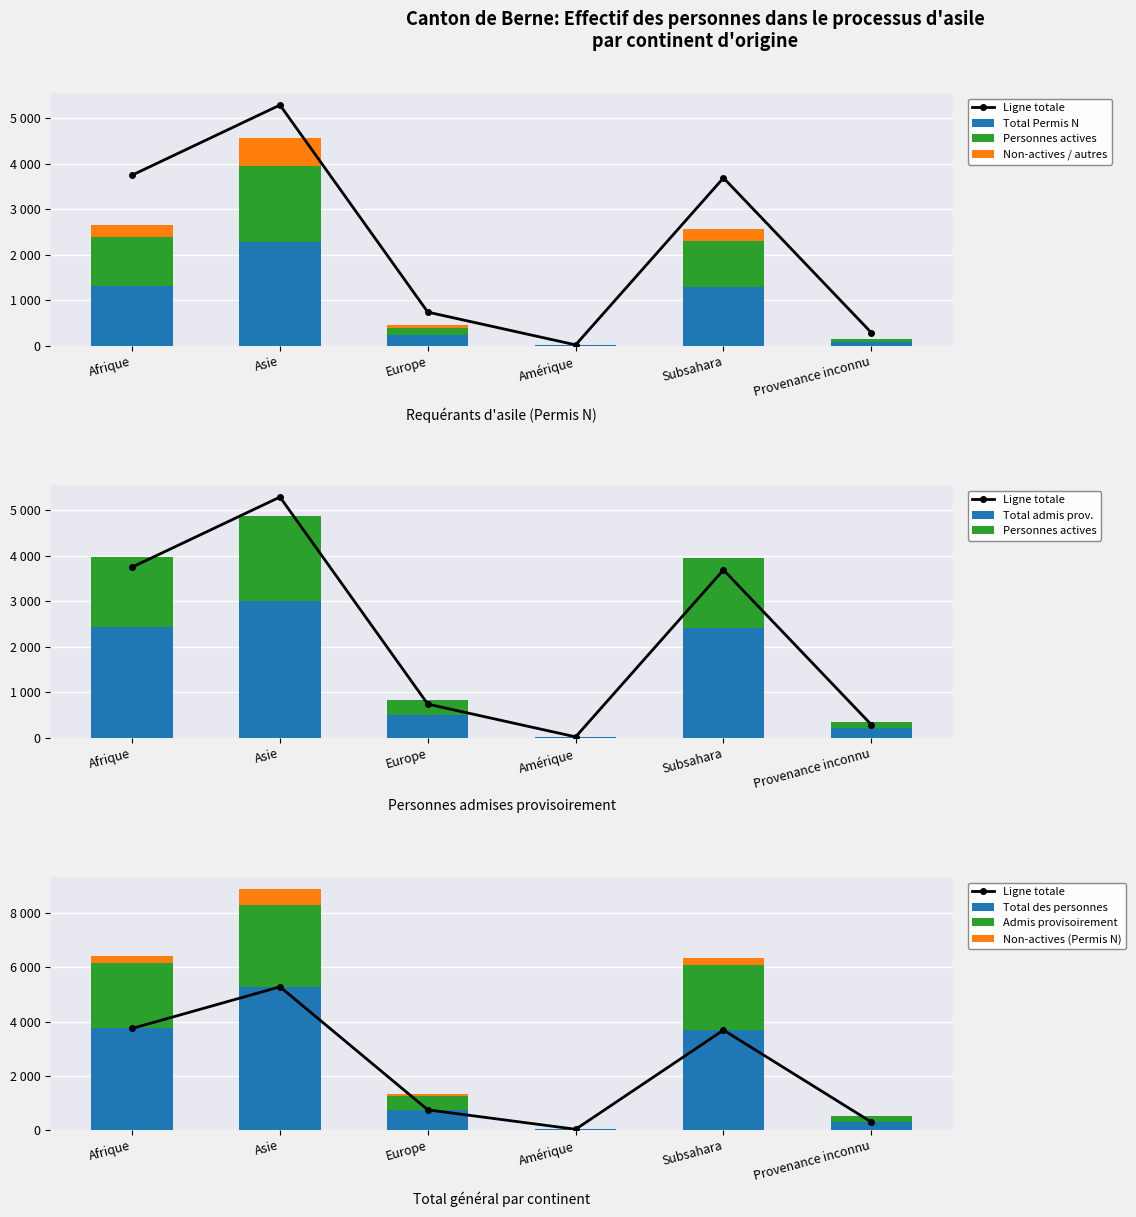

The Requérants N - Actives series shows 1059 at Afrique. True or false?

True